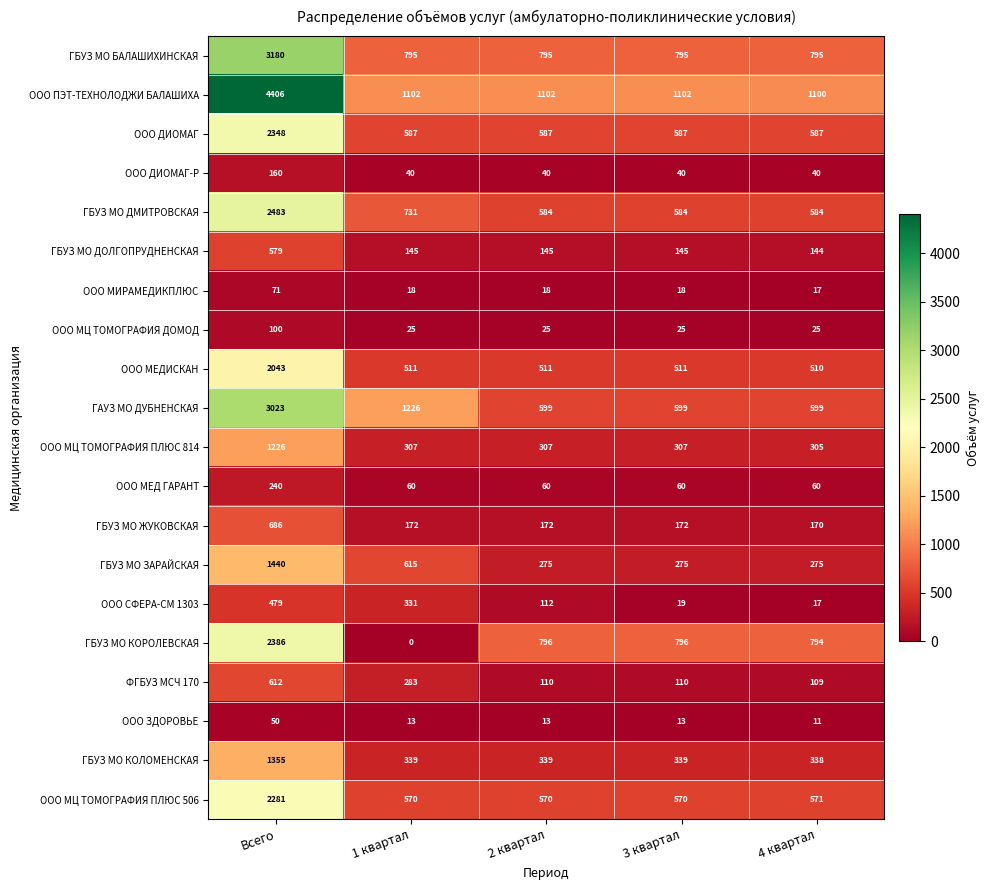

Is the value of ФГБУЗ МСЧ 170 at Всего greater than the value of ООО МЦ ТОМОГРАФИЯ ПЛЮС 814 at 2 квартал?

Yes